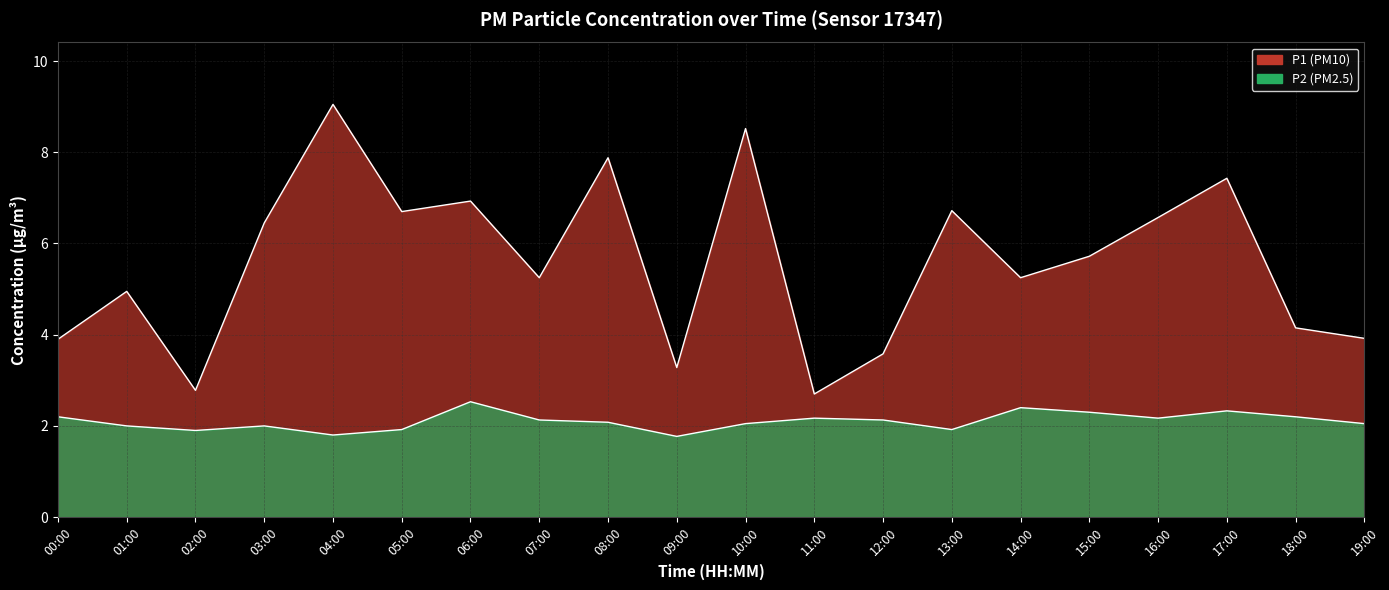

What are all the series names shown in the legend?

P1, P2